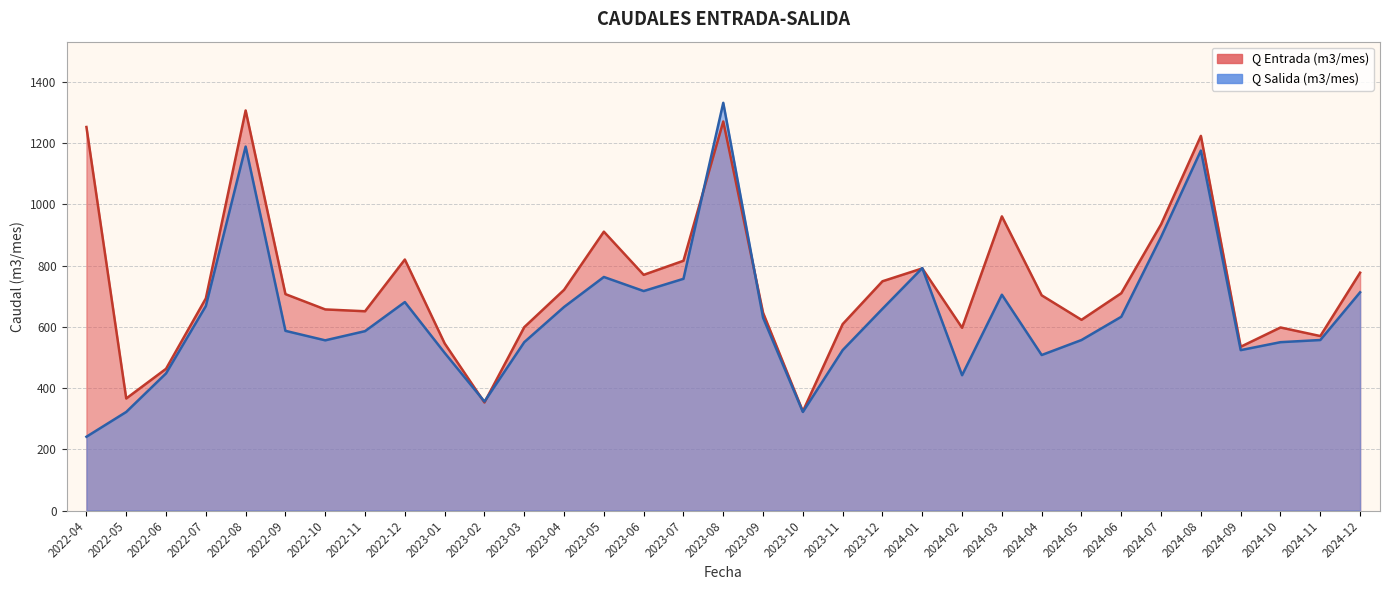

True or false: Q Entrada (m3/mes) has more than 0 points higher than both neighbors.

True